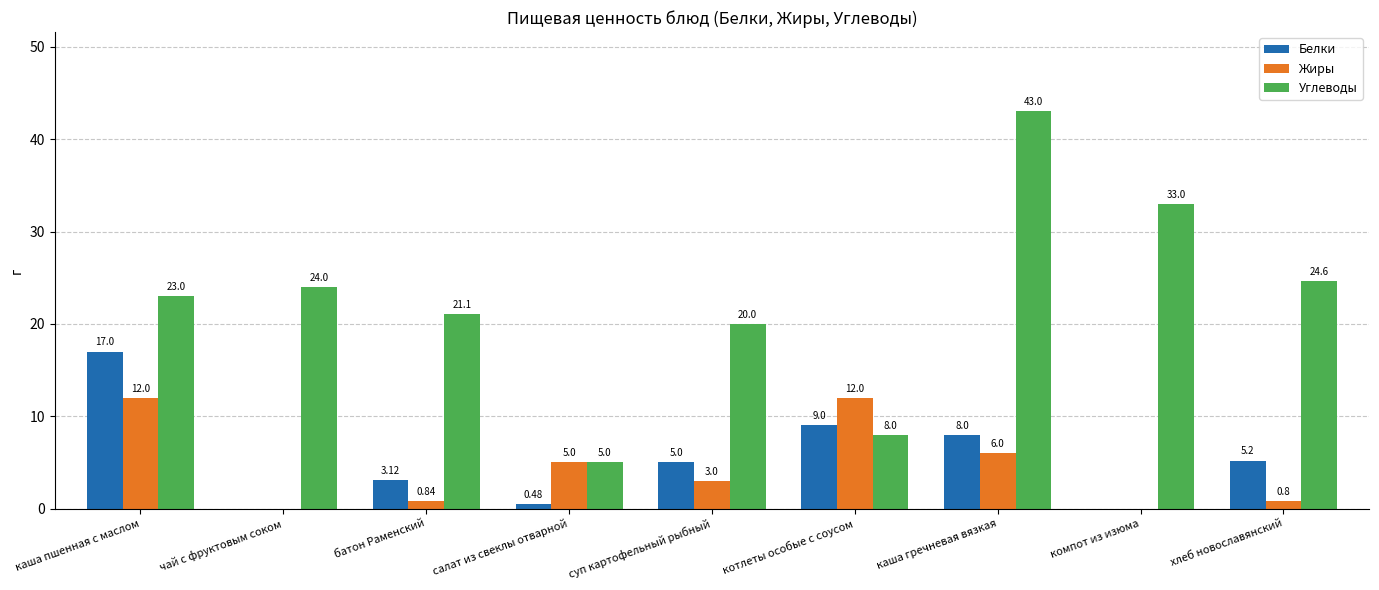

What is the total value across all series at компот из изюма?

33.0